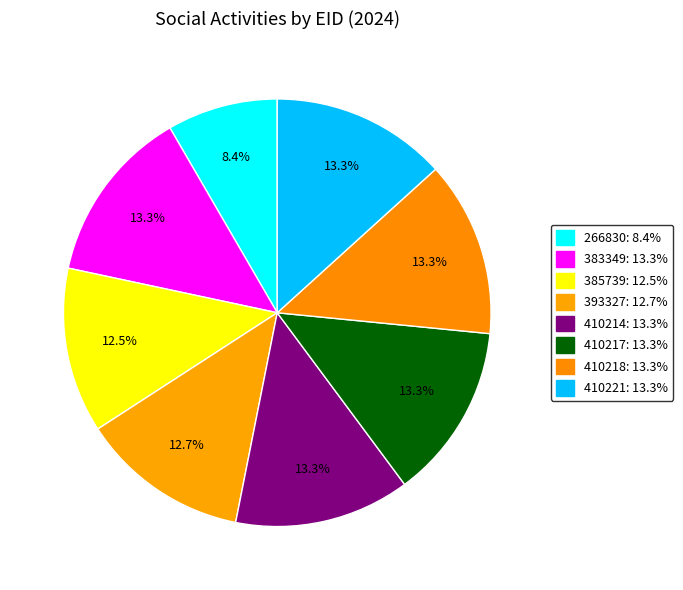

How many segments does this pie chart have?

8